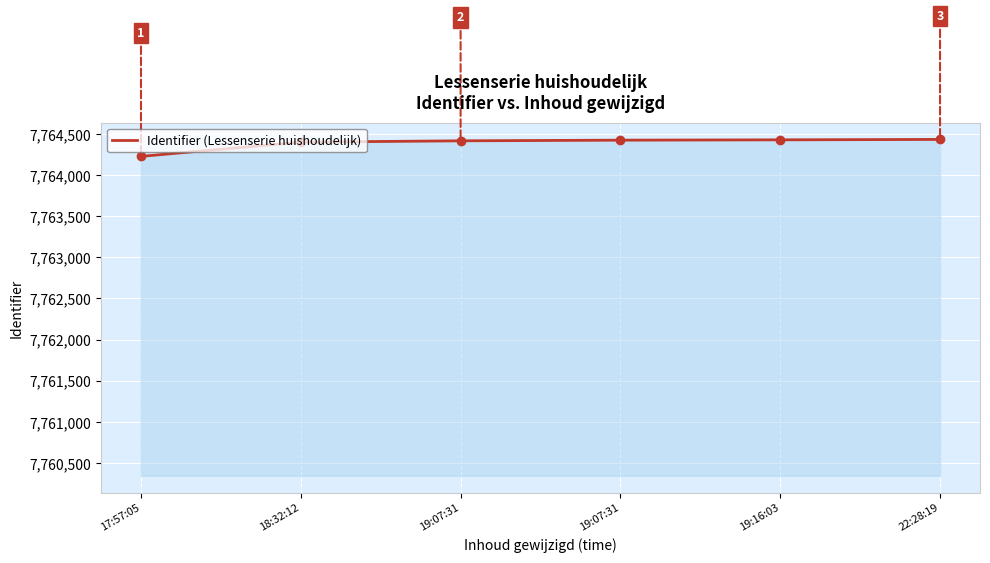

Which category has the lowest value across all series?

17:57:05